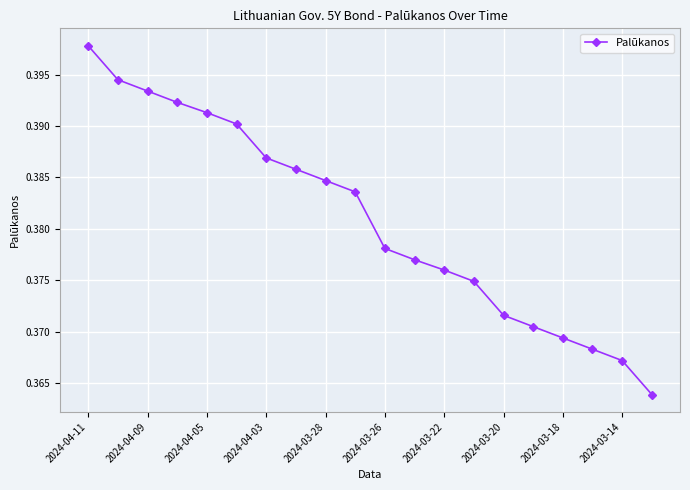

How many values are between 0 and 1?

20